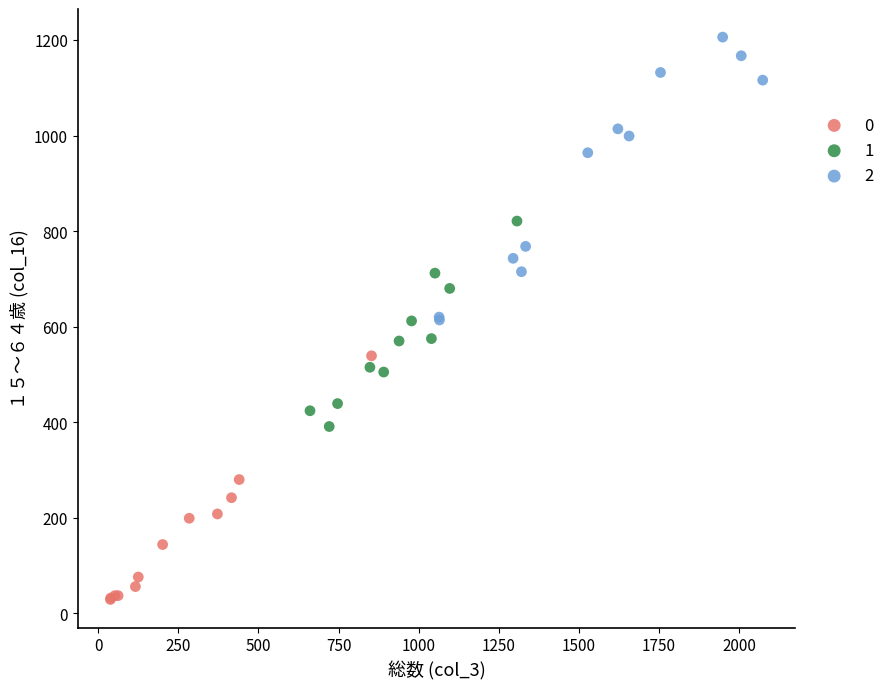

What are all the series names shown in the legend?

0, 1, 2